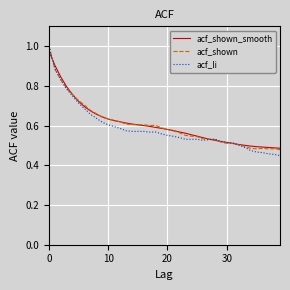

Which series has the widest spread of values?

acf_li